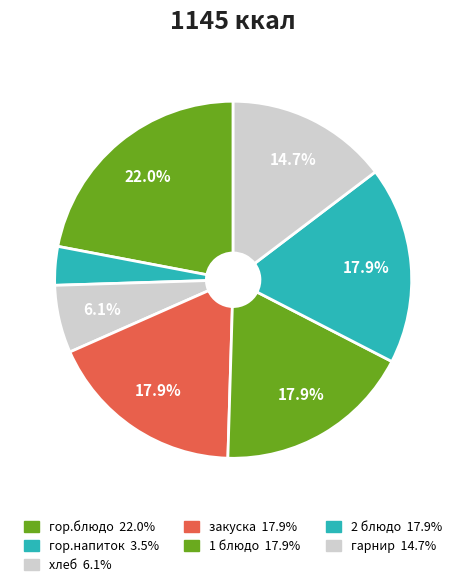

Rank the categories by value from lowest to highest.

гор.напиток, хлеб, гарнир, закуска, 1 блюдо, 2 блюдо, гор.блюдо